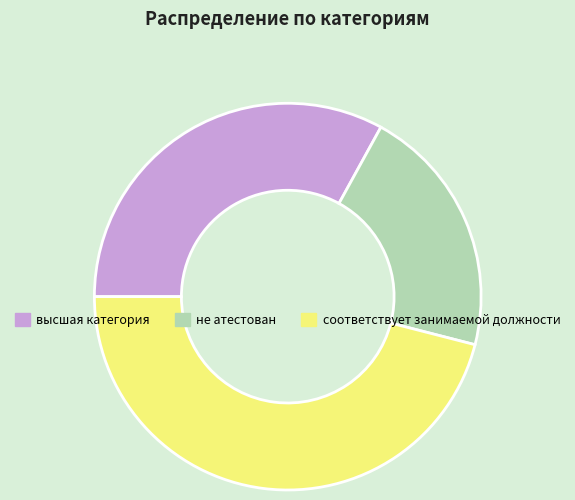

Rank the categories by value from highest to lowest.

соответствует занимаемой должности, высшая категория, не атестован